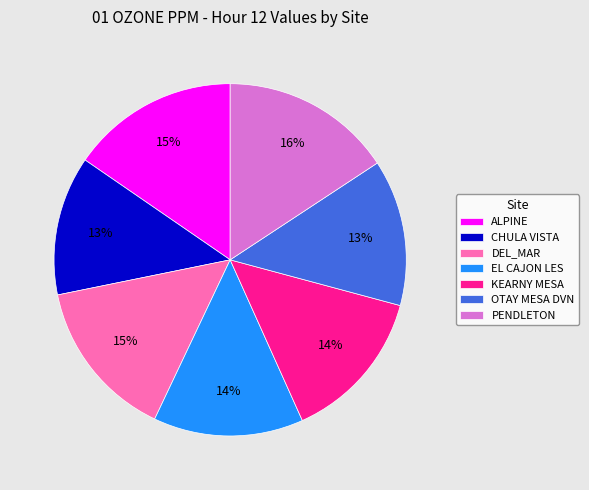

What percentage is the OTAY MESA DVN slice, to the nearest percent?

13%